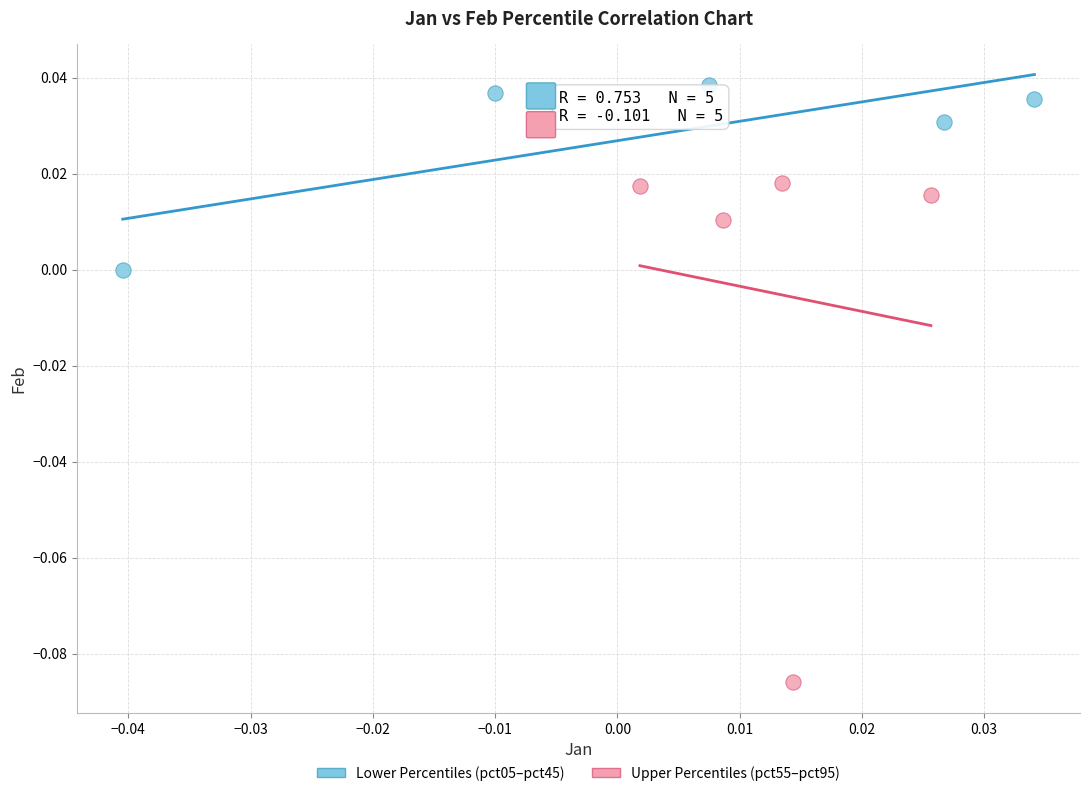

Which series reaches the minimum Y coordinate?

Upper Percentiles (pct55–pct95)